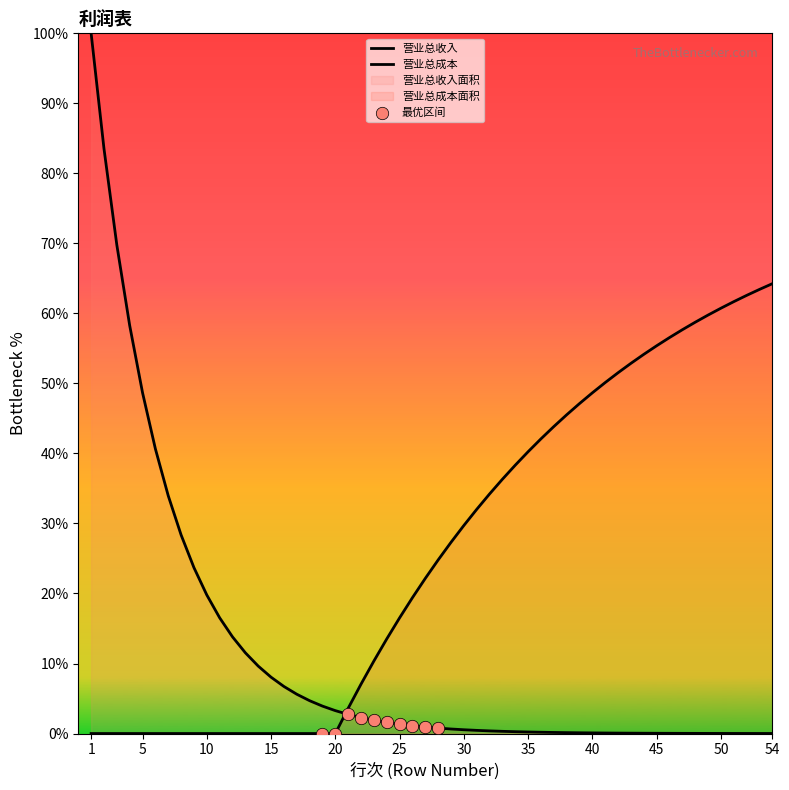

At which category is the sum across all series the highest?

1